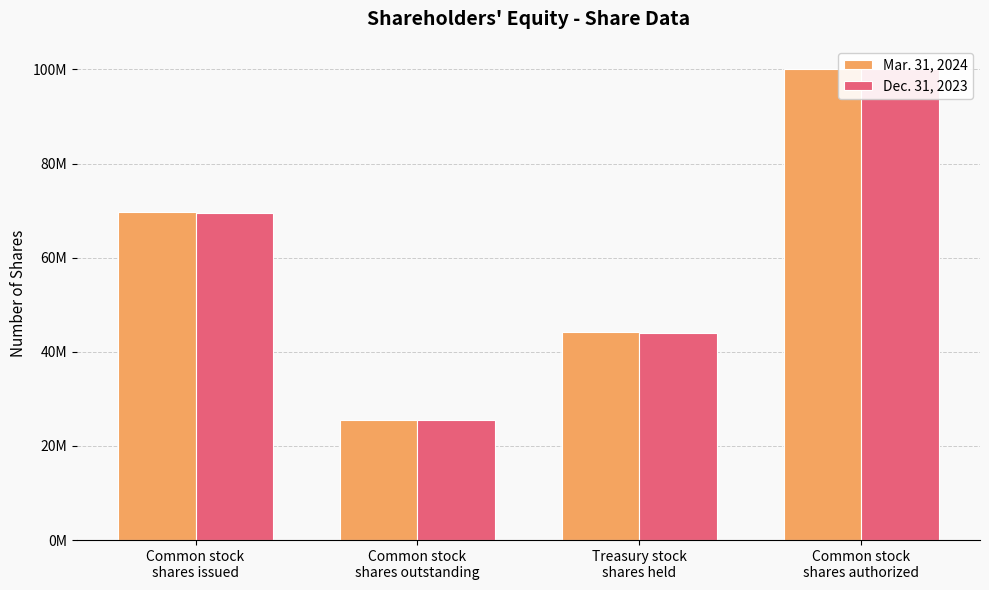

How many distinct data groups are displayed?

2